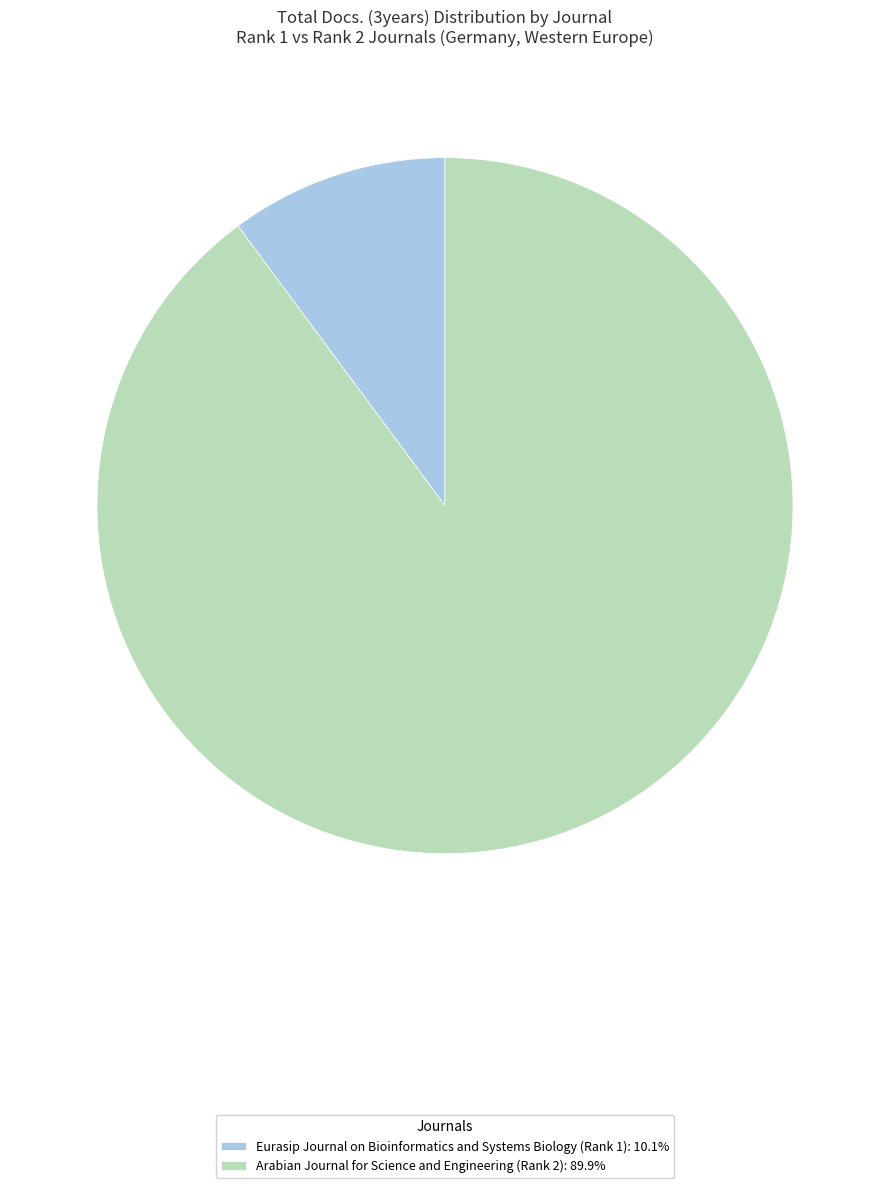

Do Eurasip Journal on Bioinformatics and Systems Biology (Rank 1): 10.1% and Arabian Journal for Science and Engineering (Rank 2): 89.9% together represent more than half of the pie?

Yes